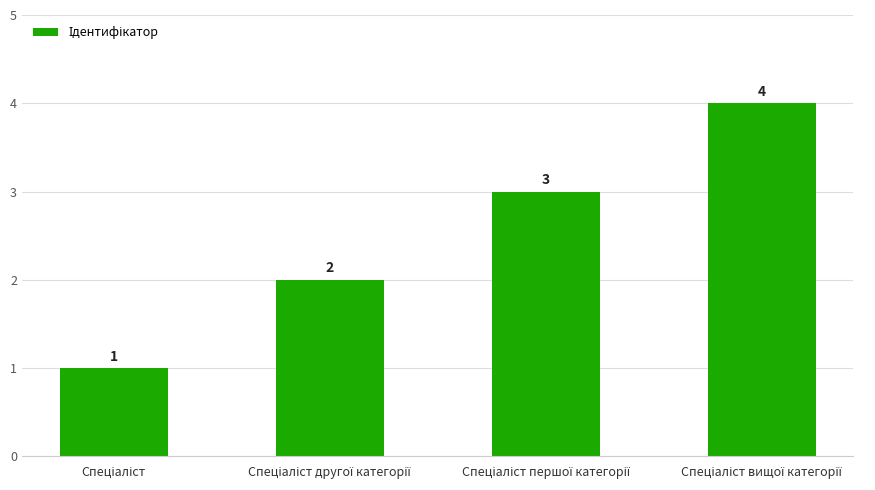

What is the greatest value displayed?

4